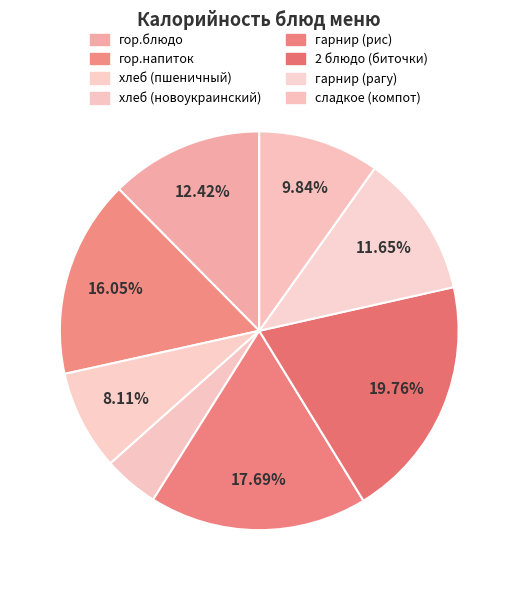

Rank the categories by value from lowest to highest.

хлеб (новоукраинский), хлеб (пшеничный), сладкое (компот), гарнир (рагу), гор.блюдо, гор.напиток, гарнир (рис), 2 блюдо (биточки)